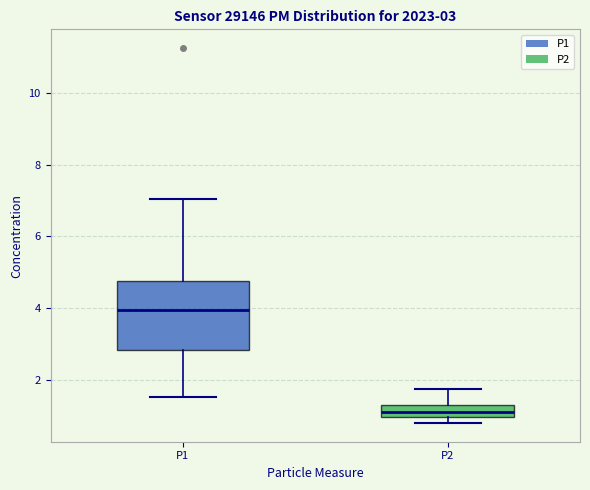

Which box has the highest median line?

P1